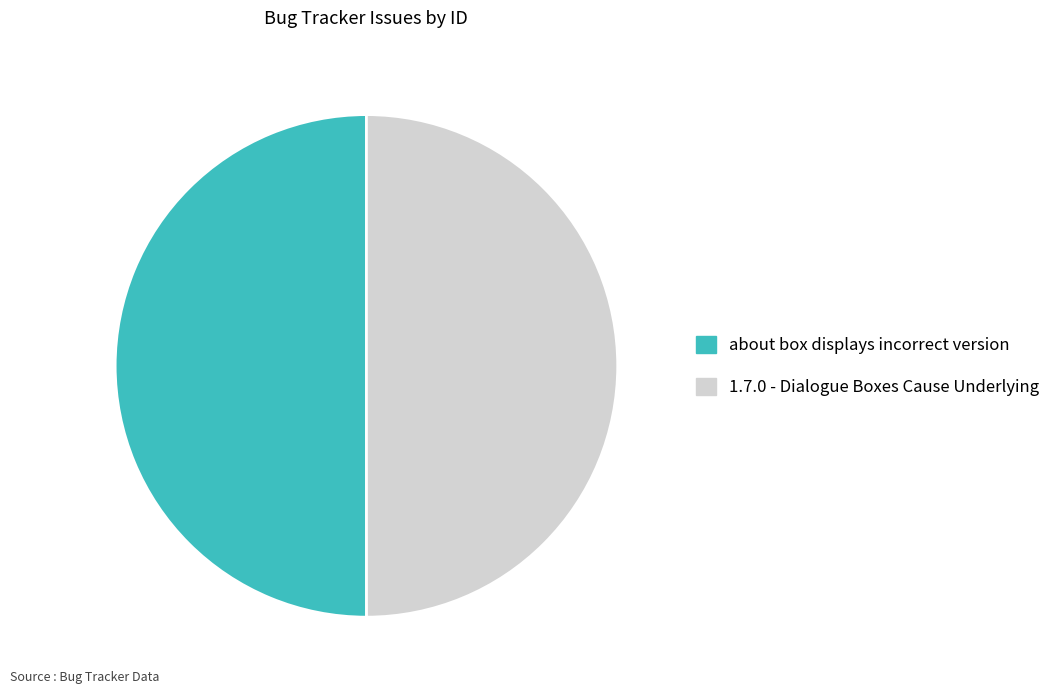

Is it true that 1.7.0 - Dialogue Boxes Cause Underlying is 39% of the pie?

False